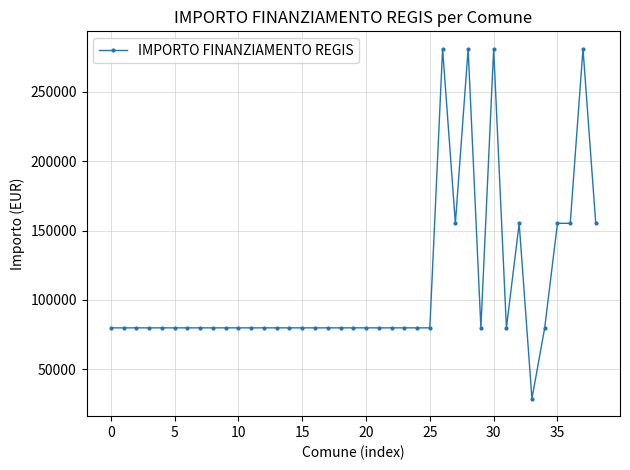

What is the smallest value displayed?

28902